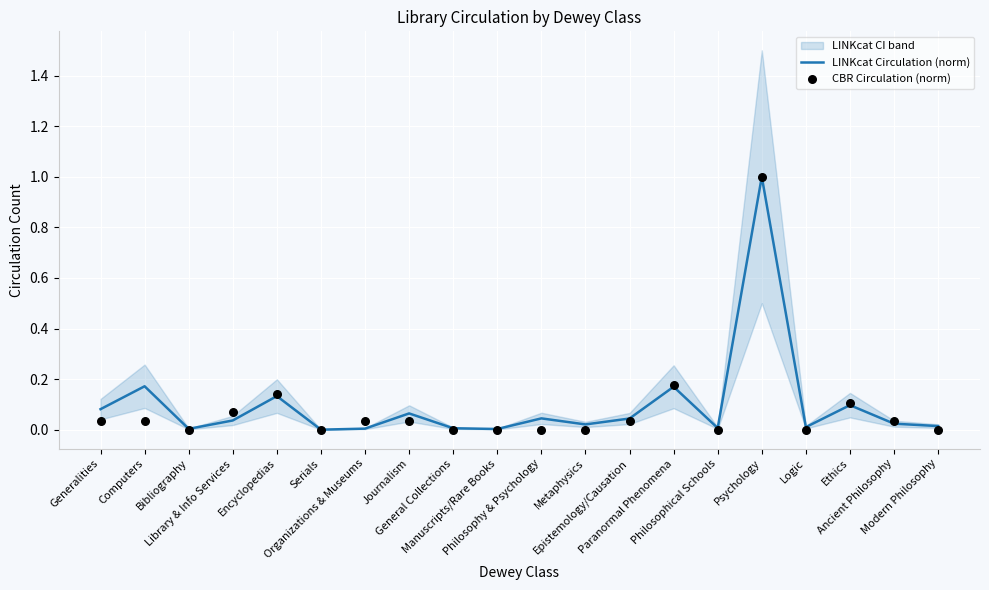

Which series has the widest spread of Y values?

LINKcat Circulation (norm)